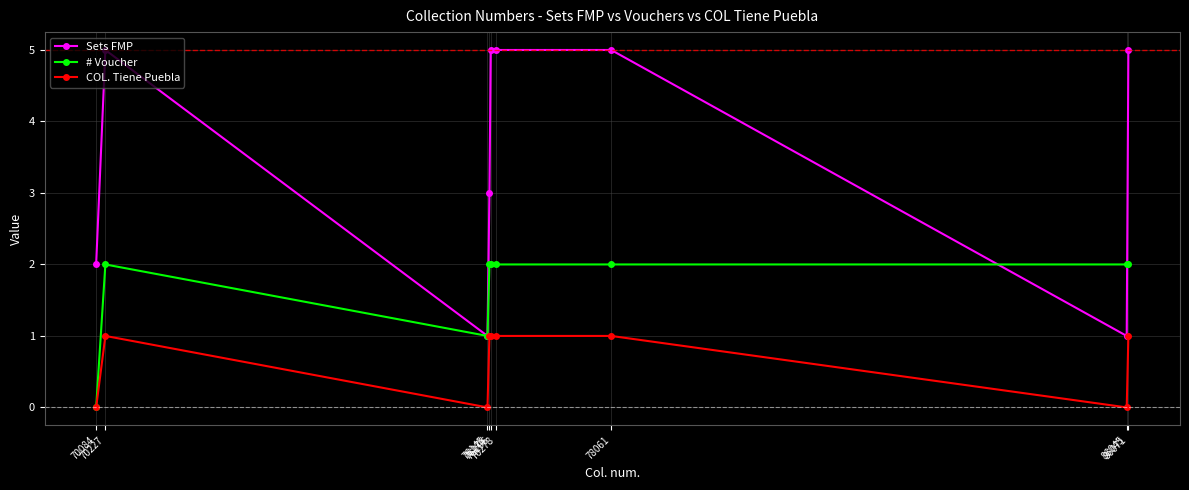

How many lines are shown in the chart?

3